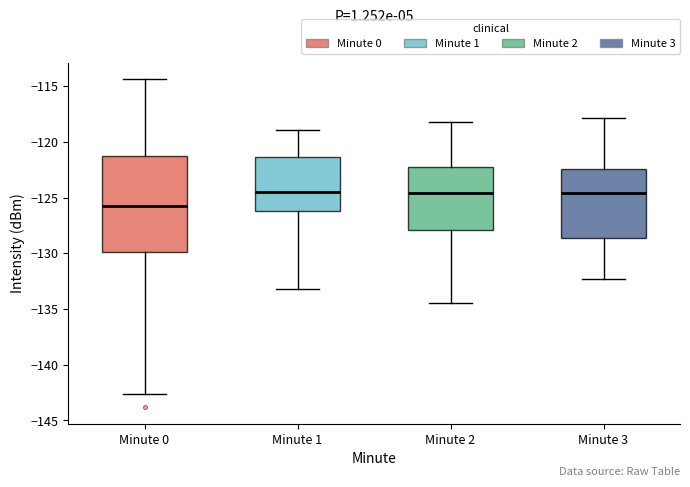

Which box is the tallest, from its lower edge to its upper edge?

Minute 0